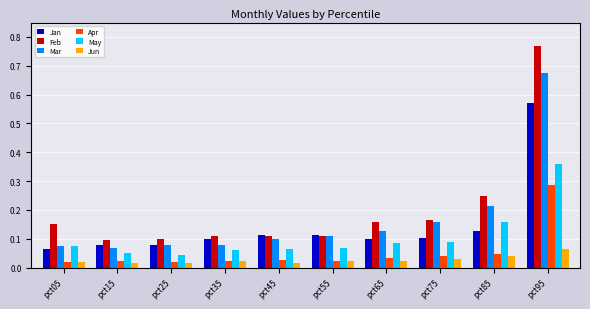

What are all the series names shown in the legend?

Jan, Feb, Mar, Apr, May, Jun